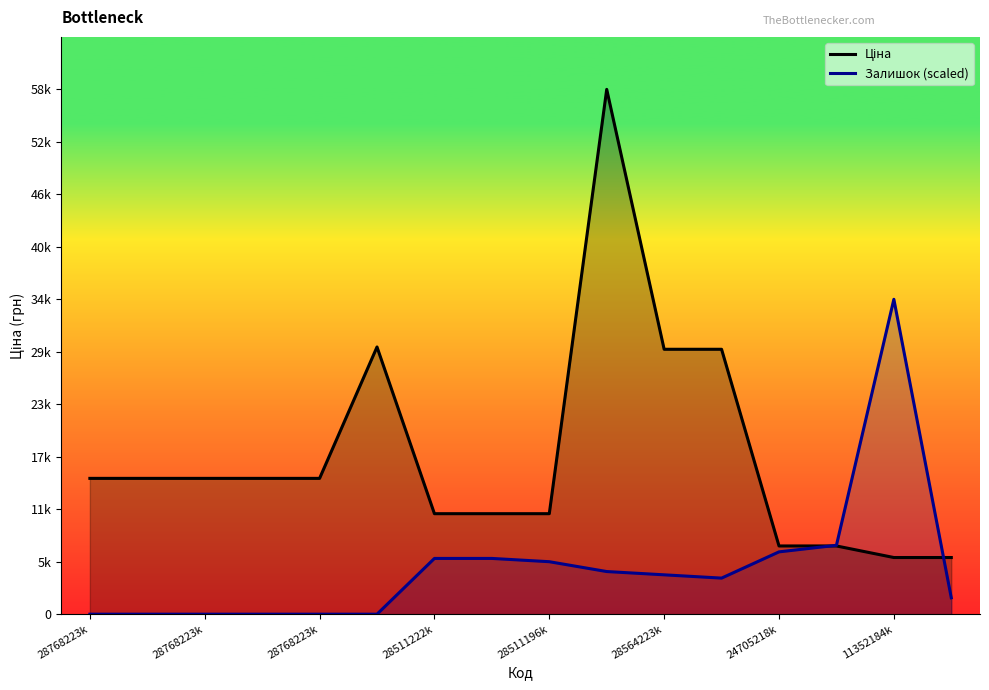

Does the chart display data point markers on the line(s)?

No